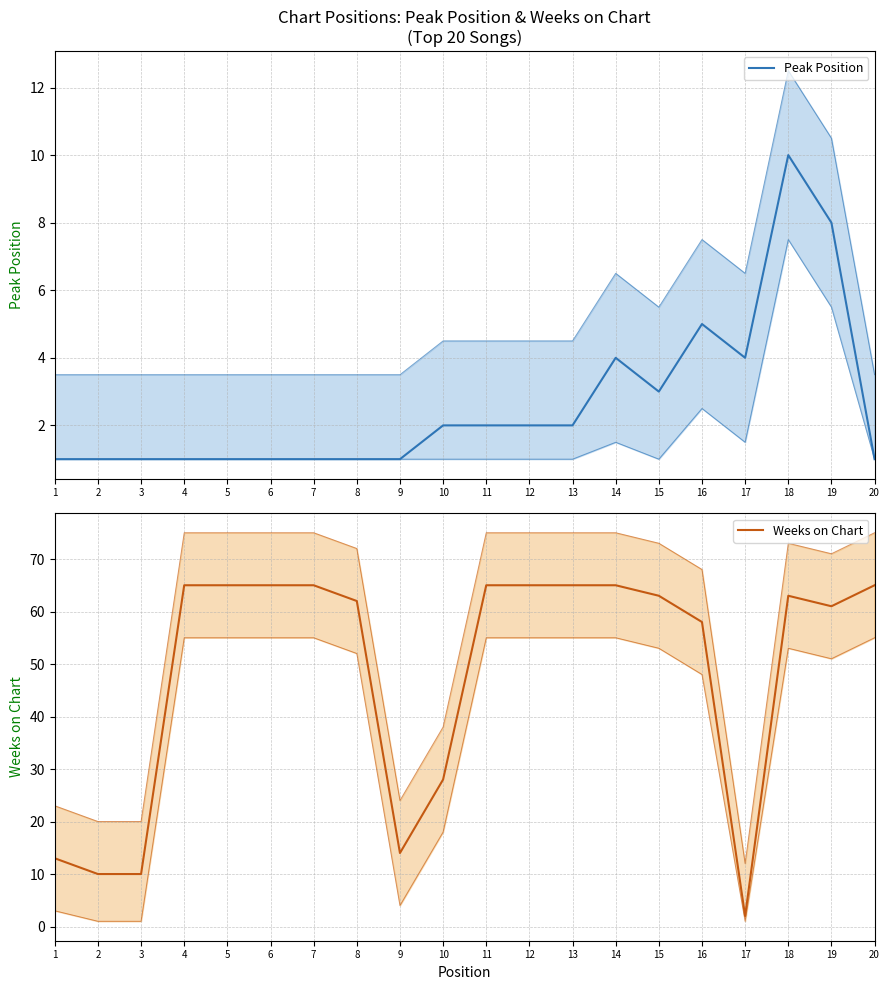

What is the total value across all series at 14?

69